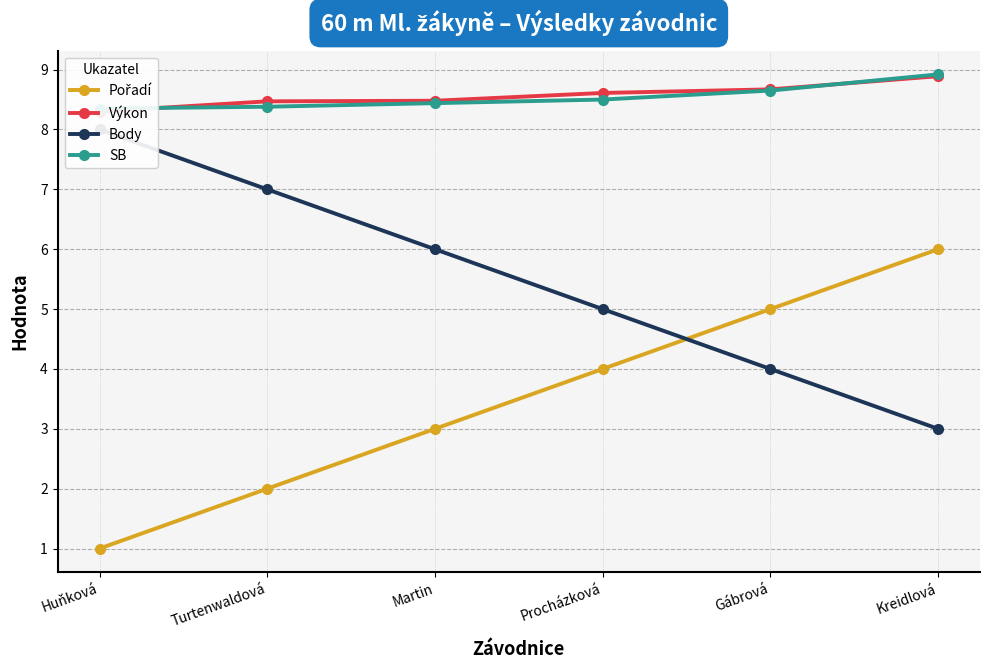

True or false: SB and Body cross at least once.

False